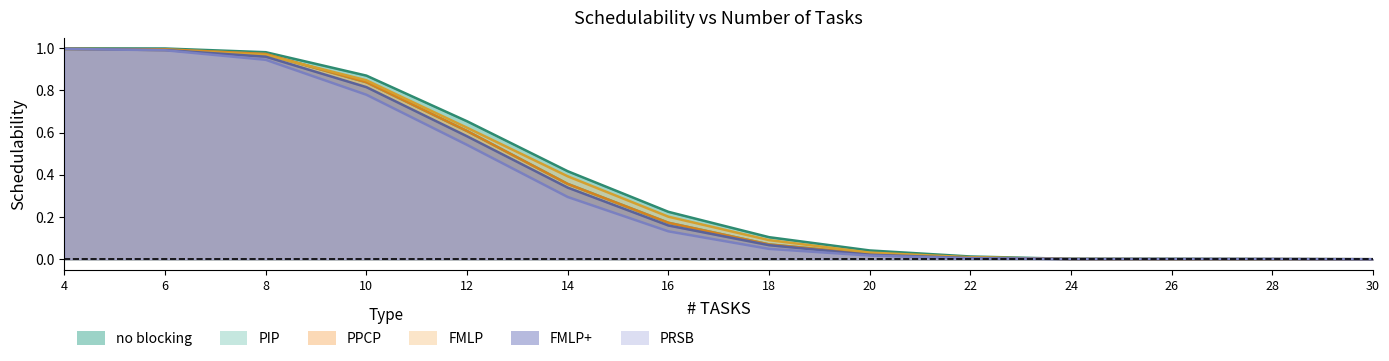

True or false: PIP and FMLP+ cross at least once.

False